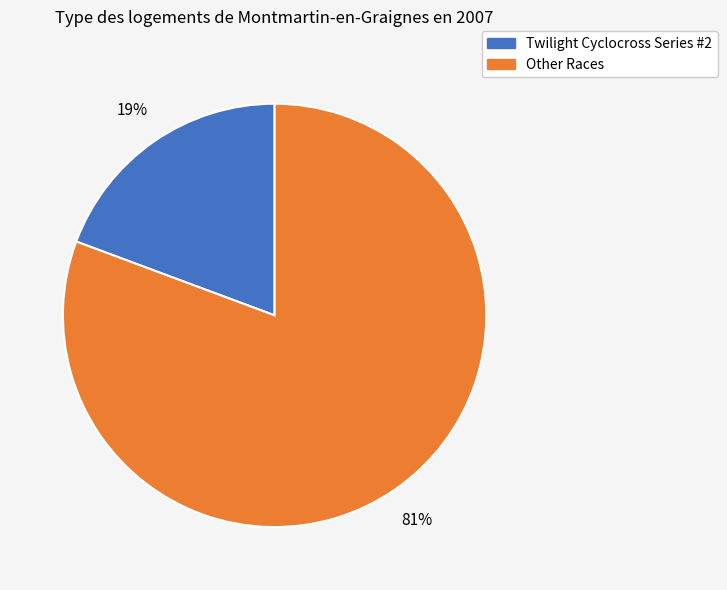

Is there a majority slice in this chart?

Yes